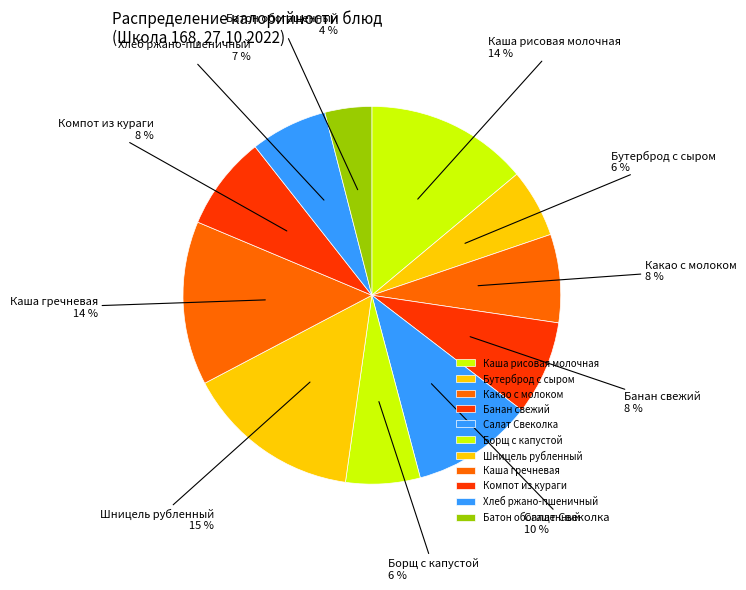

Which slice is the largest?

Шницель рубленный